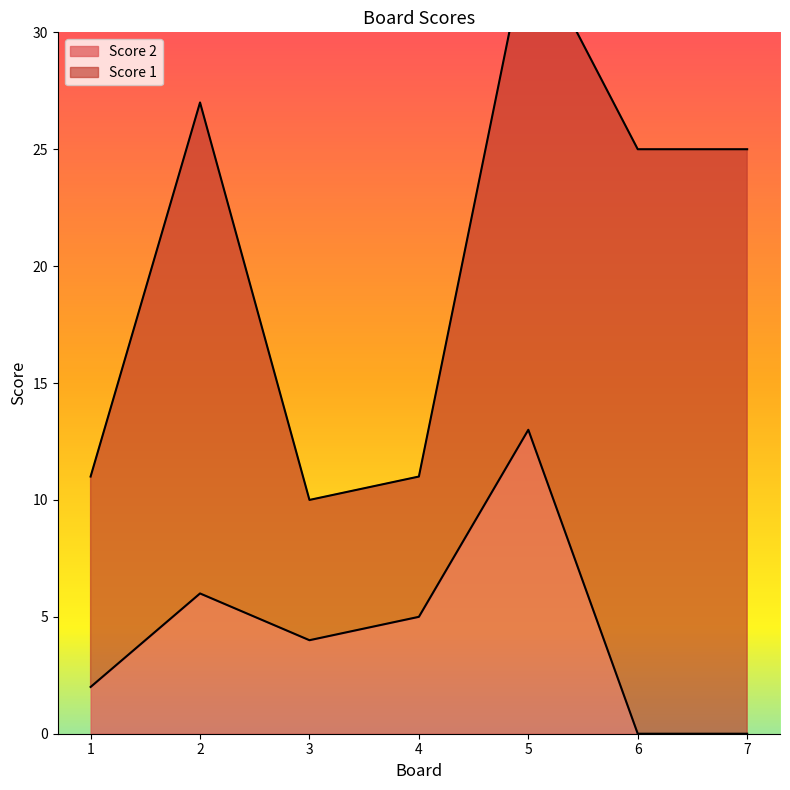

Does the chart display data point markers on the line(s)?

No